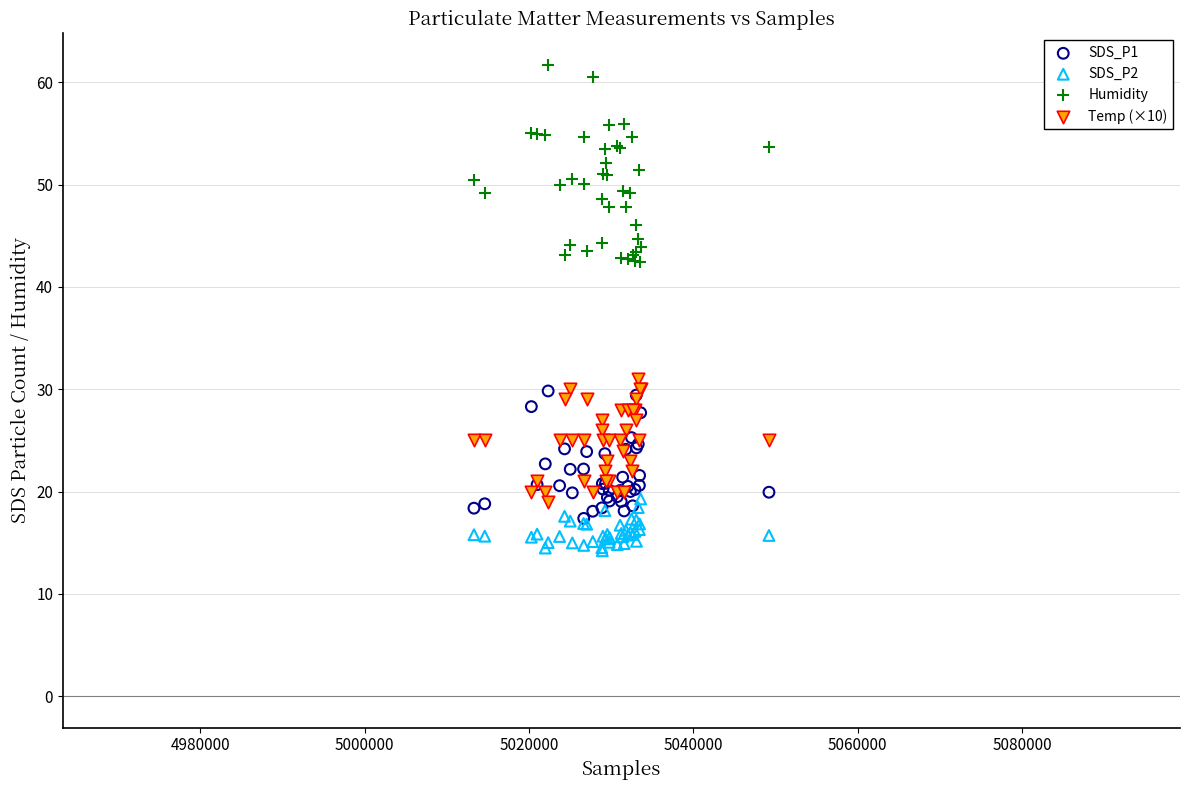

What are all the series names shown in the legend?

SDS_P1, SDS_P2, Humidity, Temp (×10)